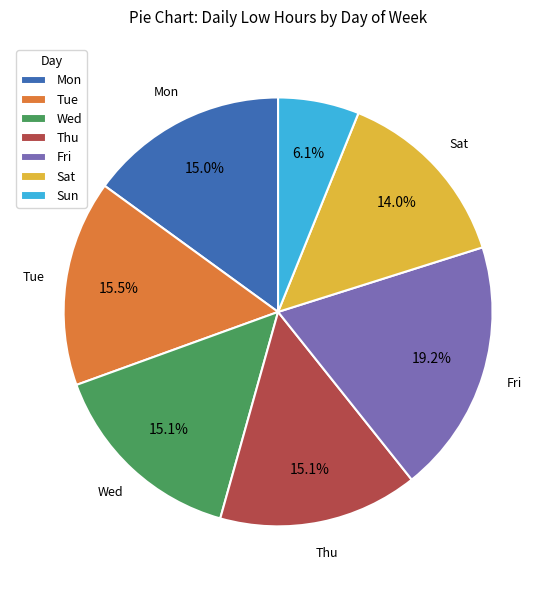

The Wed slice represents 8% of the pie. True or false?

False